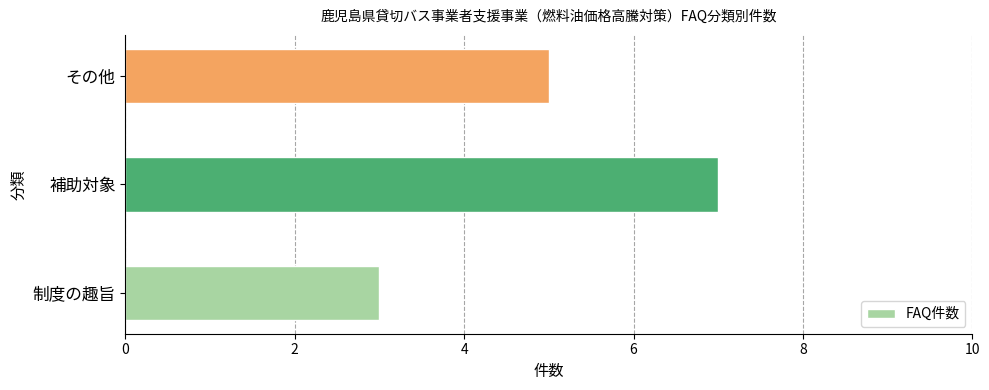

Between 制度の趣旨 and その他, which is larger?

その他